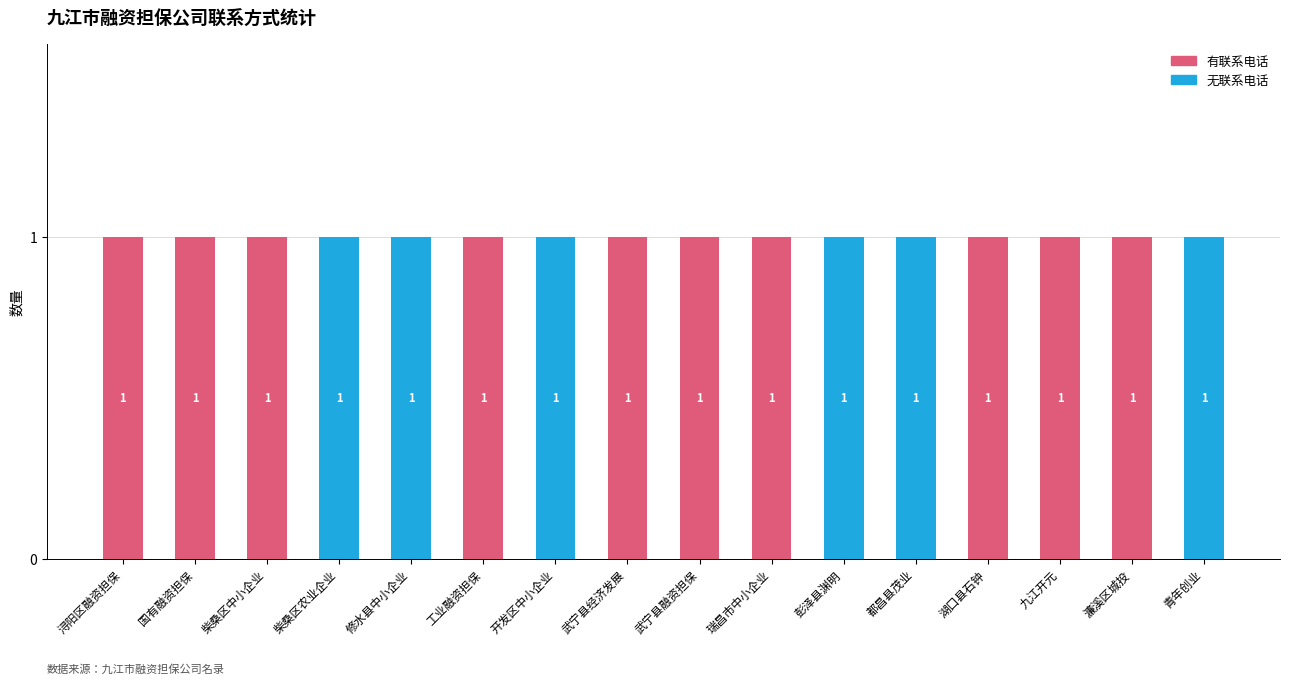

What is the sum of all 有联系电话 values?

10